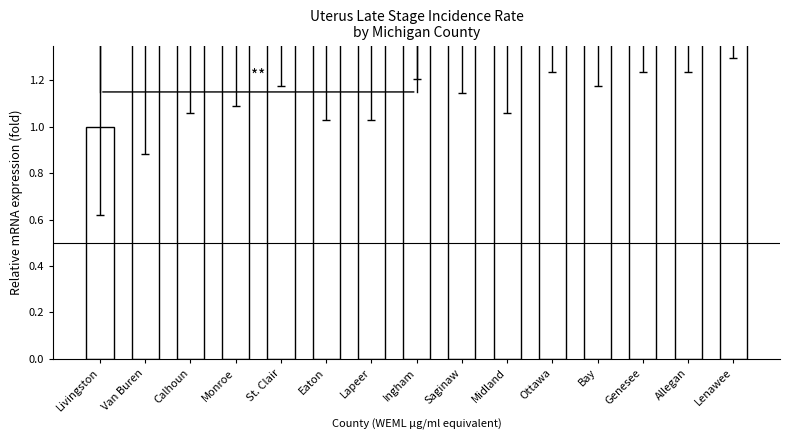

Is it true that the value at Eaton is 1.7?

True